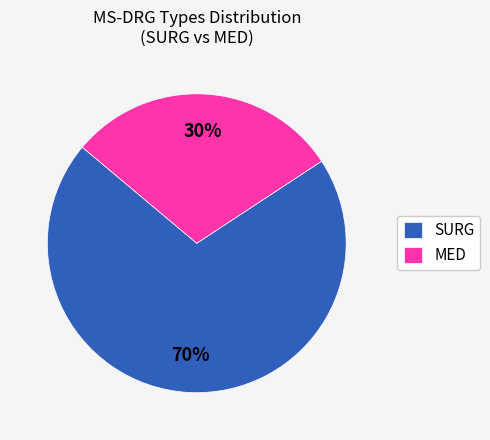

To the nearest percent, what is the average slice percentage?

50%